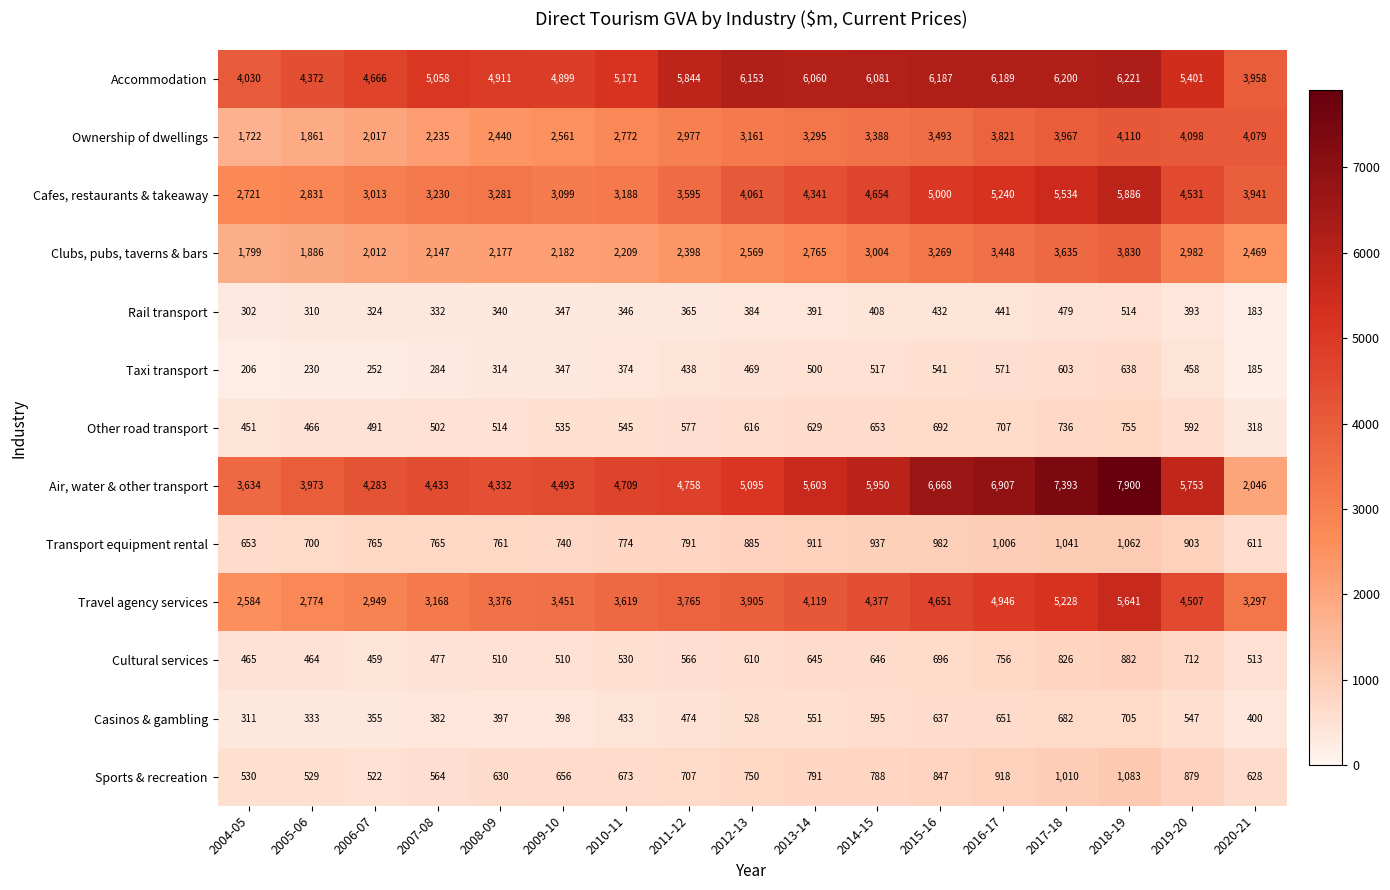

At which label is Casinos & gambling closest to 508?

2012-13